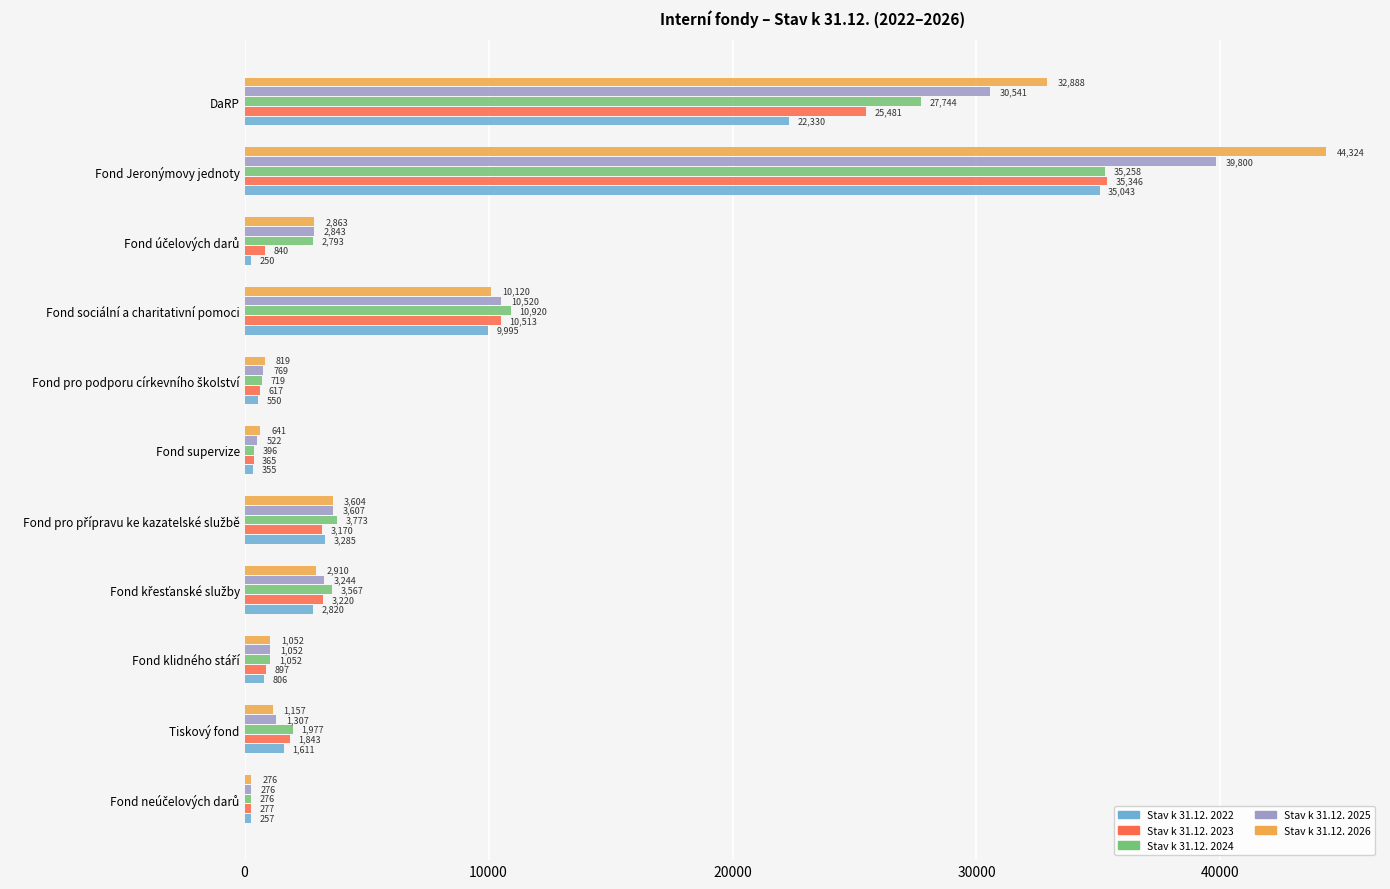

What is the difference between the maximum and minimum values in the Stav k 31.12. 2026 series?

44048.0